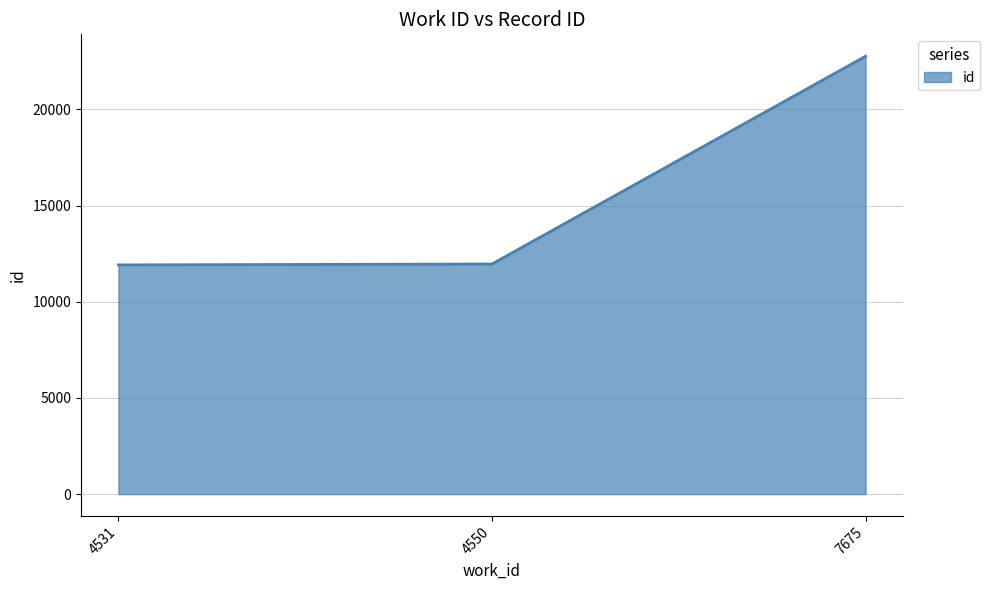

The value at 7675 is 22766. True or false?

True